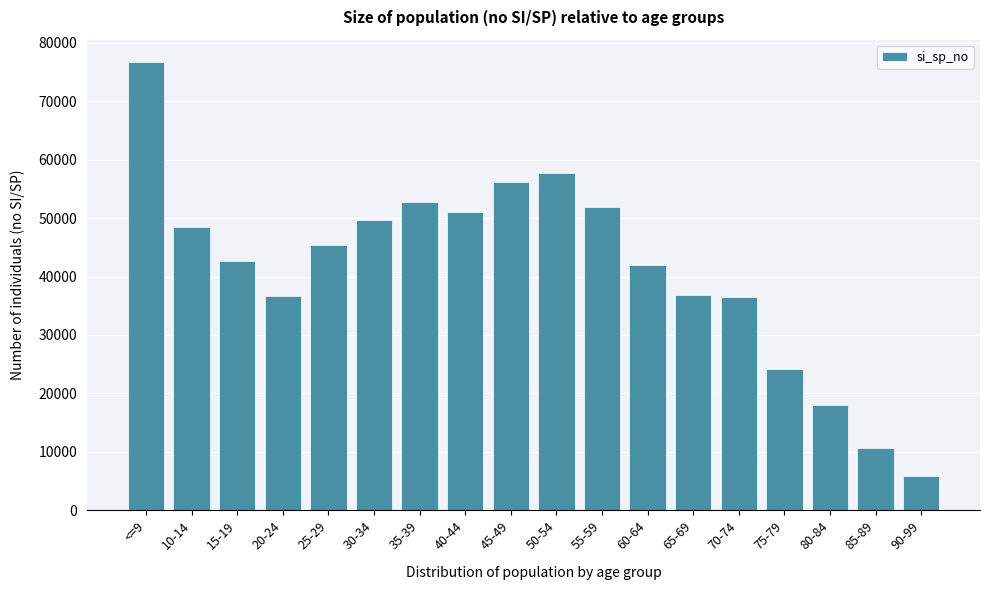

Approximately how many times larger is the value at 25-29 compared to 90-99?

7.8